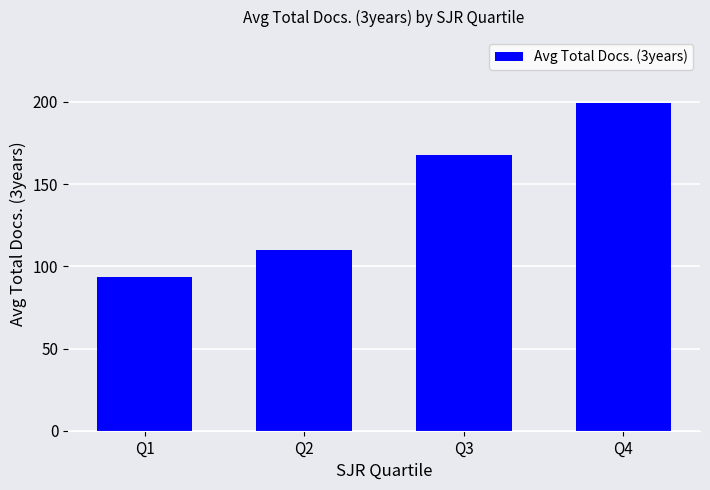

Rank the categories by value from highest to lowest.

Q4, Q3, Q2, Q1